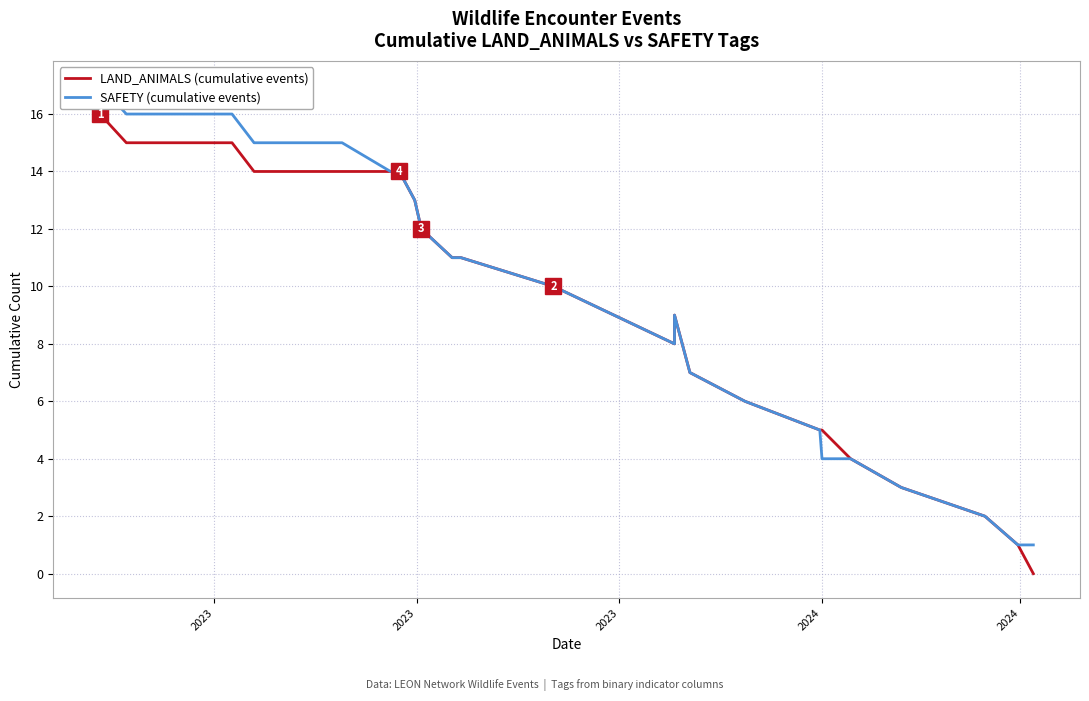

How many lines are shown in the chart?

2